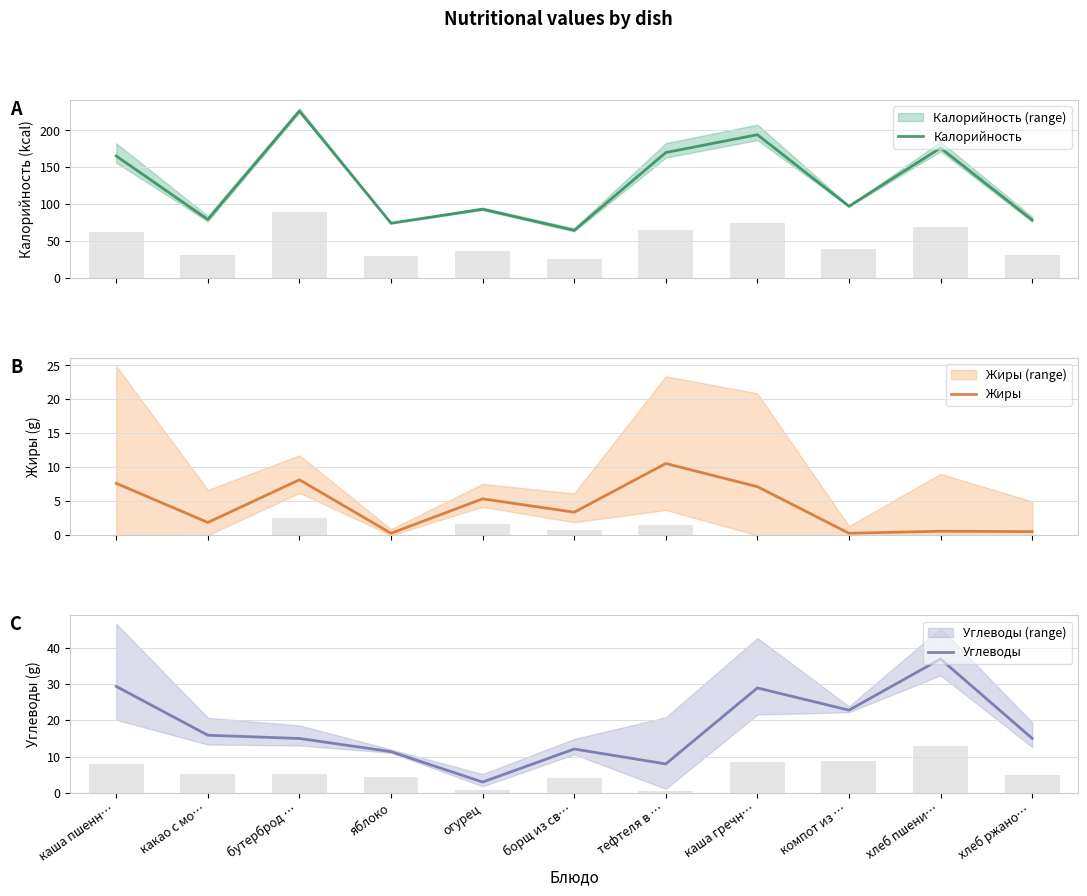

What is the sum of all Жиры values?

46.0